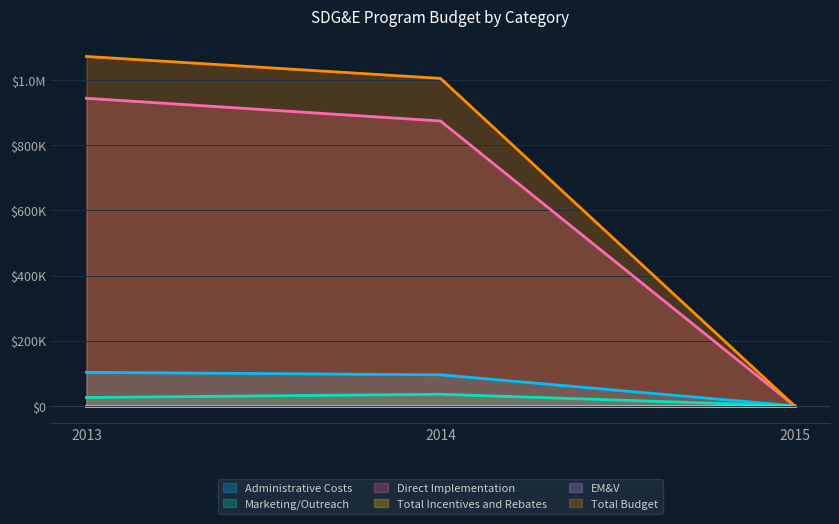

Reading right to left, transcribe all the data shown in this chart.

Administrative Costs: 2015=0.0	2014=95289.0	2013=102880.8
Marketing/Outreach: 2015=0.0	2014=35500.0	2013=25500.0
Direct Implementation: 2015=0.0	2014=874215.6	2013=943923.9
Total Budget: 2015=0.0	2014=1005004.6	2013=1072304.6